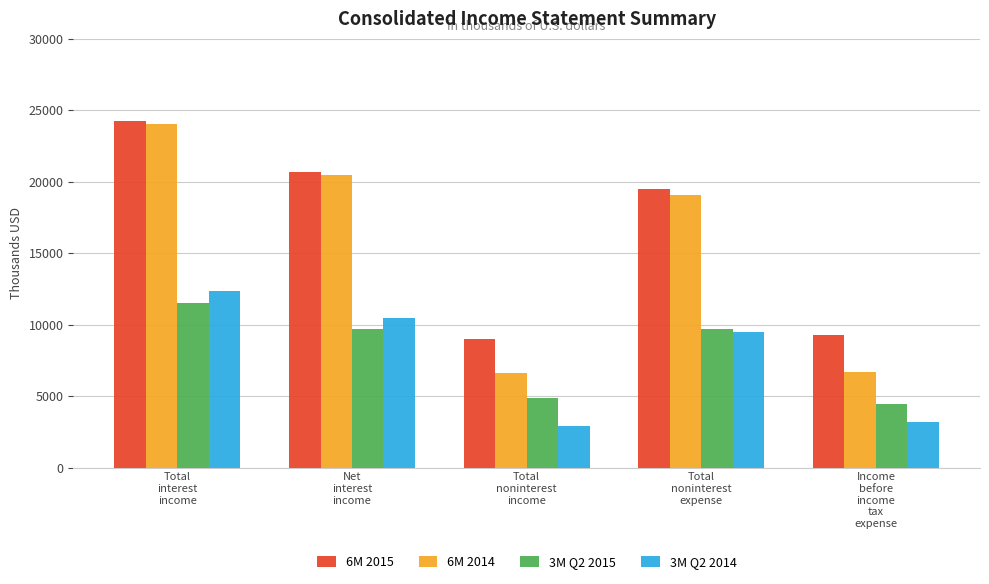

What position from the right is Net
interest
income?

4